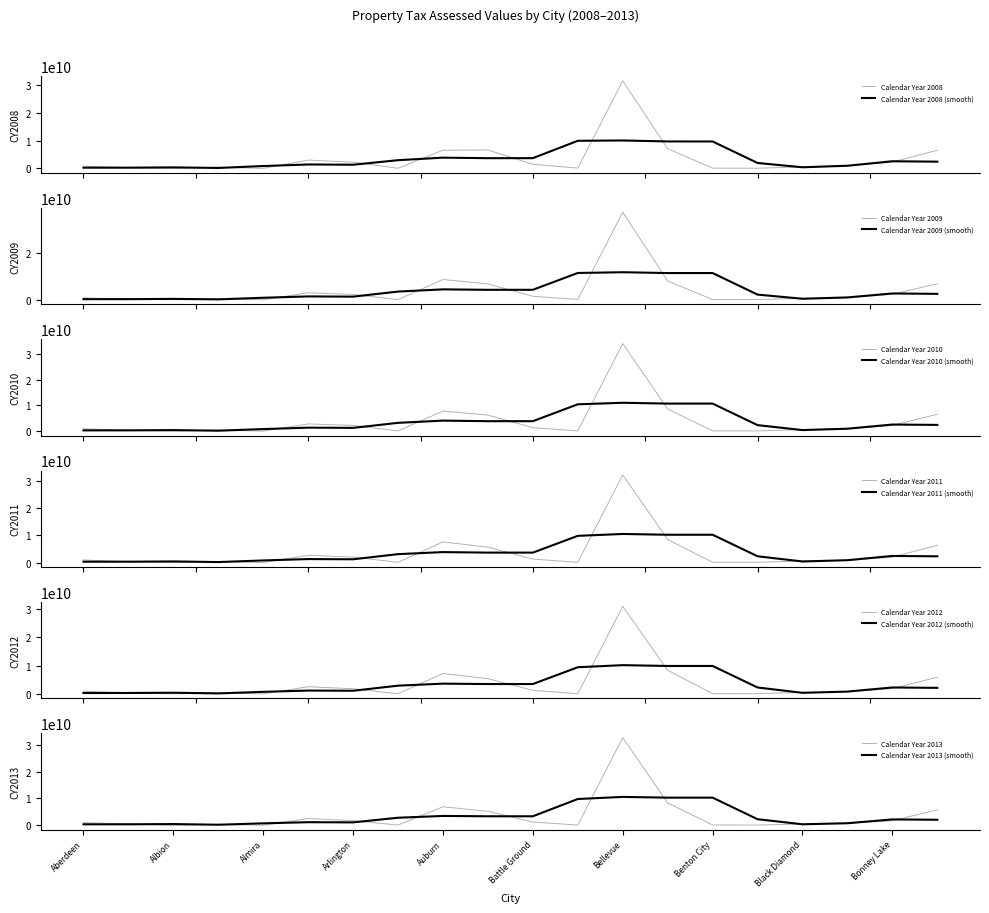

At how many categories does at least one series exceed 5655776176?

5